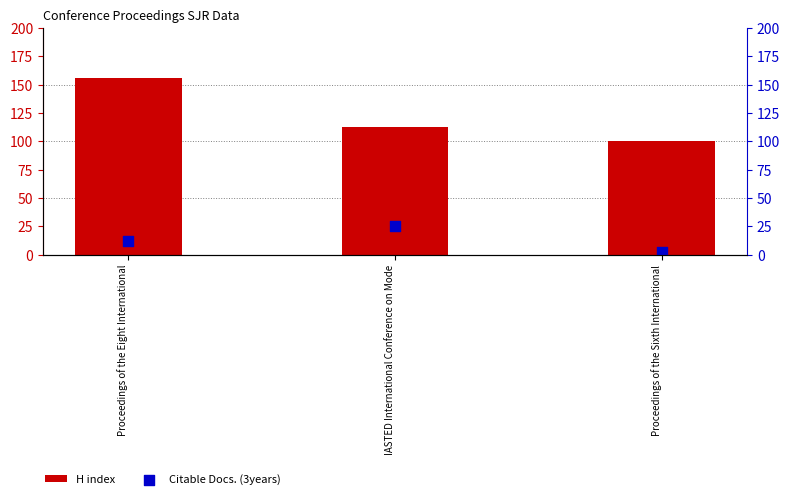

Which series has the largest Y range (max minus min)?

H index